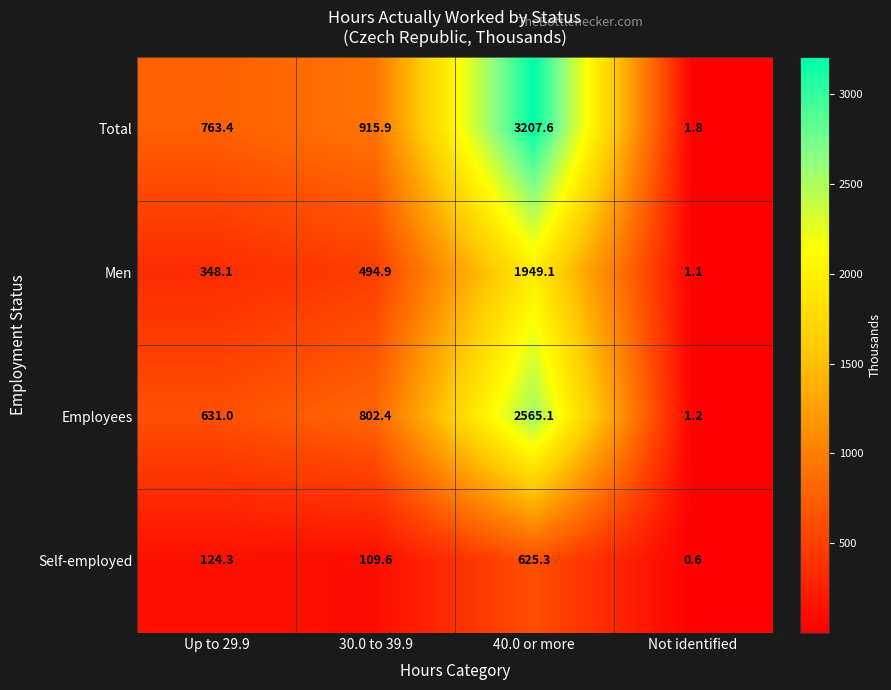

Which label corresponds to the smallest value in the chart?

Not identified